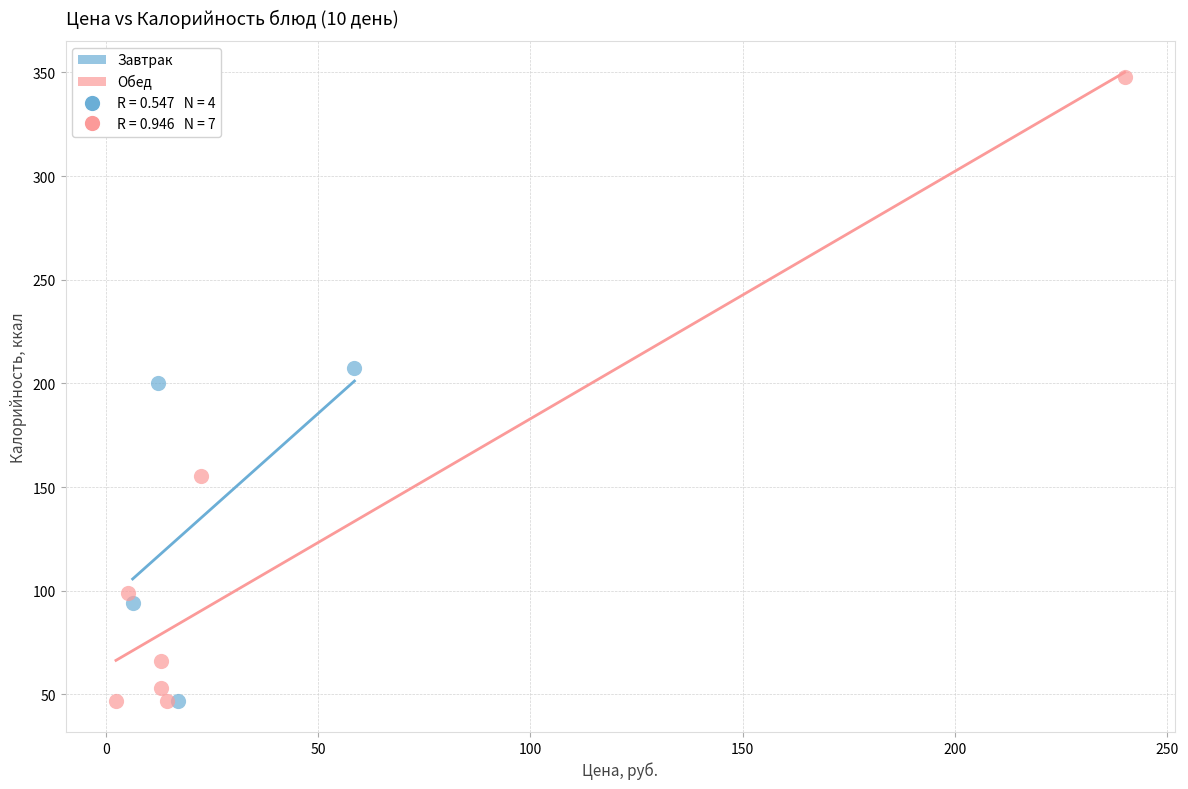

Which series contains the highest Y value?

Обед